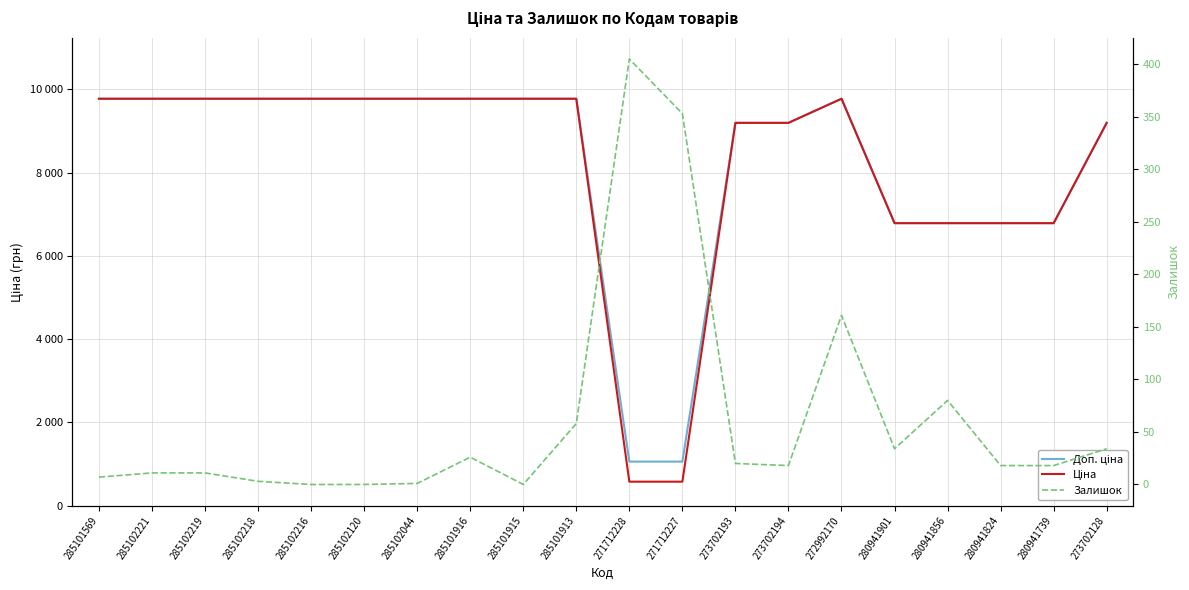

What is the spread (max minus min) of values at 285102120?

9775.5